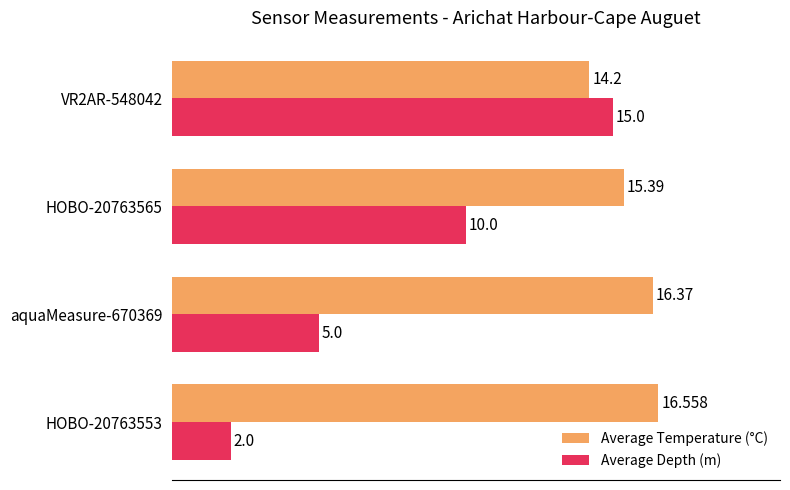

Which series changed the most between HOBO-20763553 and VR2AR-548042?

Average Depth (m)